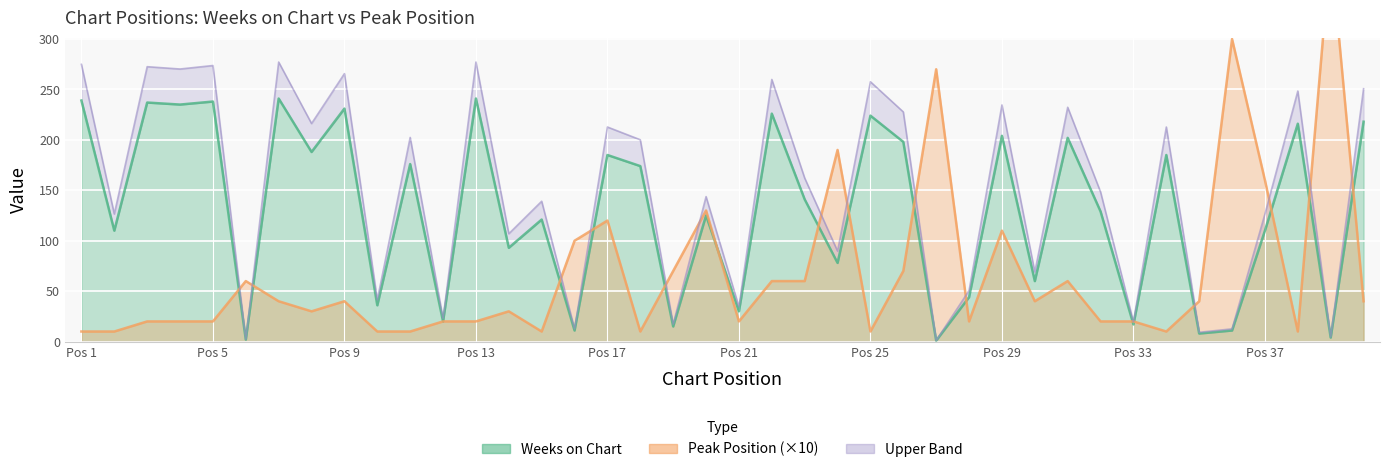

Is it true that Peak Position equals 20 at 32?

True